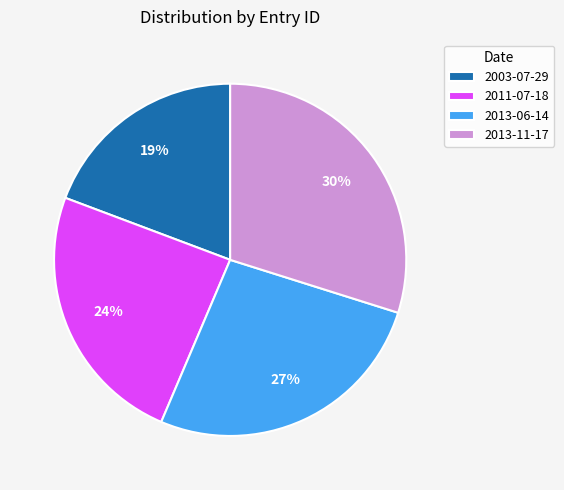

Is the sum of 2003-07-29 and 2013-06-14 greater than half?

No